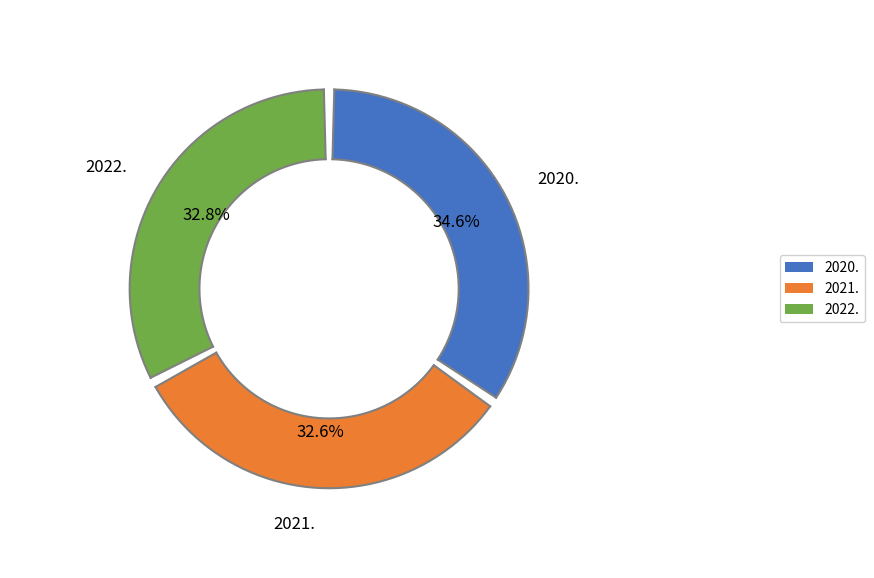

How many segments does this pie chart have?

3